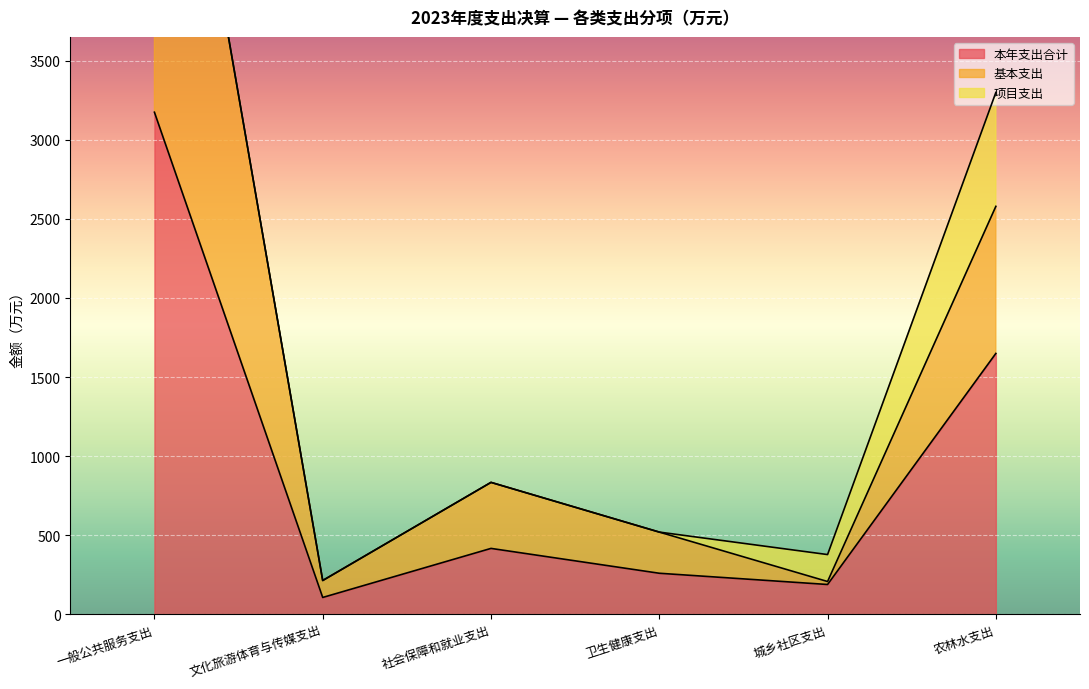

At which label does 本年支出合计 reach its minimum?

文化旅游体育与传媒支出